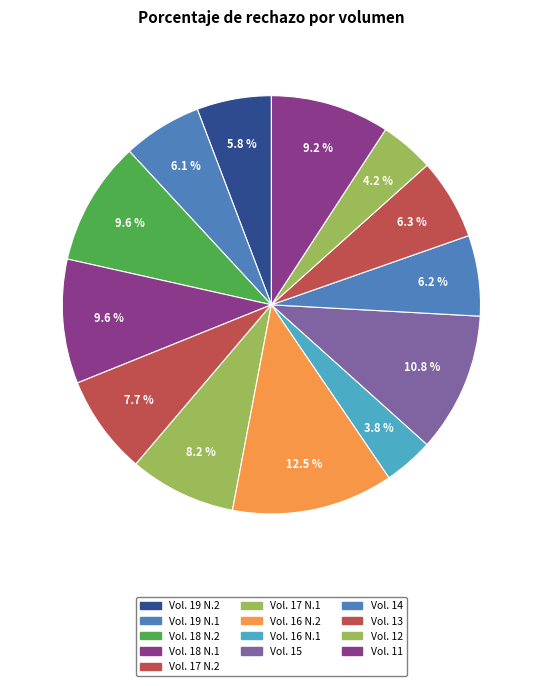

Count the number of slices in the pie.

13